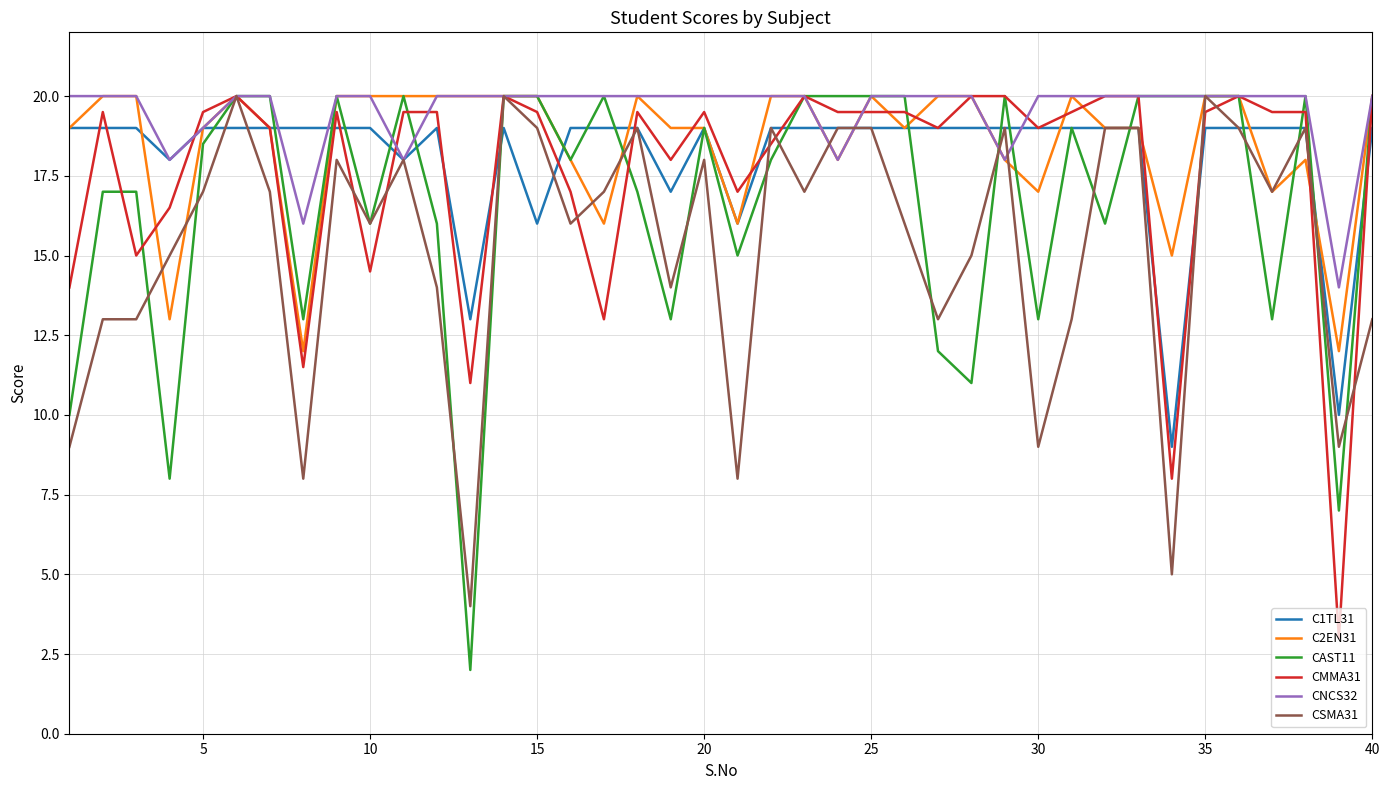

Which series has the largest total across all categories?

CNCS32